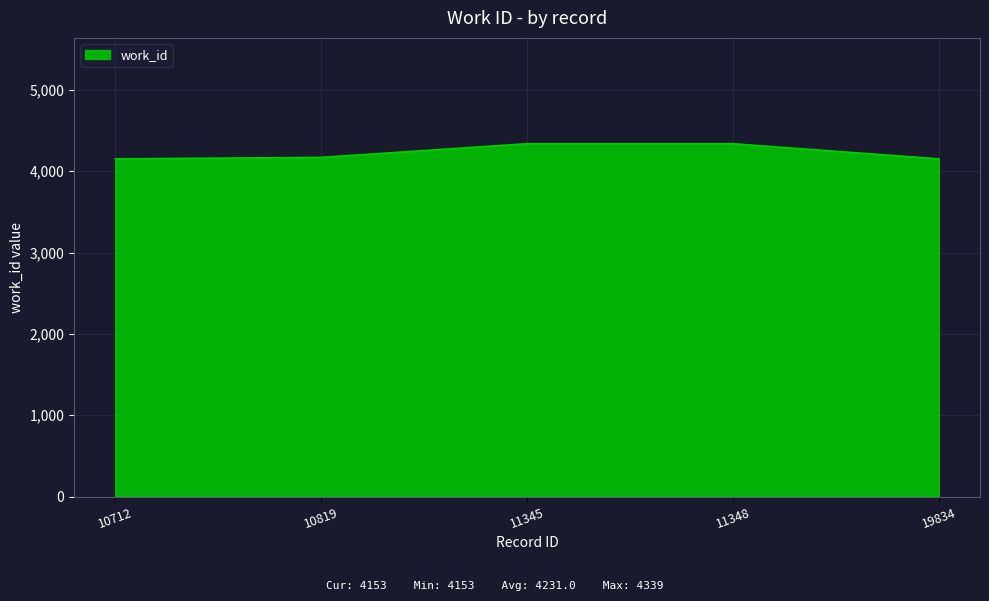

What is the sum of the values at 11348 and 19834?

8492